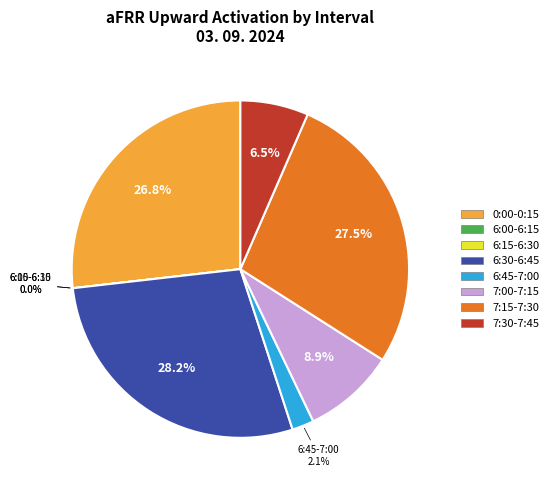

What portion of the pie excludes 7:30-7:45?

93.5%